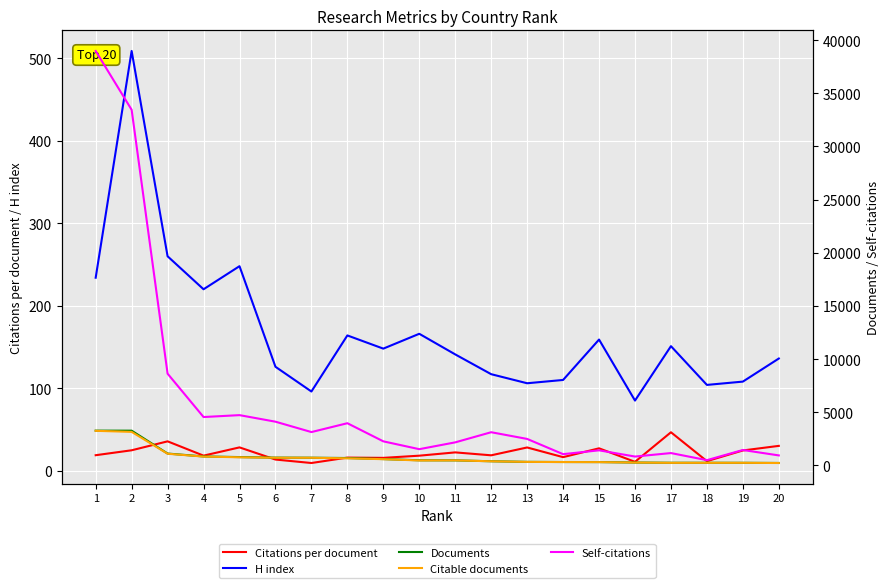

Reading left to right, list all the values displayed in this chart.

Citations per document: 18.7	24.7	35.5	18.2	28.2	13.5	9.3	15.8	15.5	18.2	22.1	18.6	28.1	16.4	27.1	10.7	46.6	11.5	24.5	30.1
H index: 234.0	509.0	260.0	220.0	248.0	126.0	96.0	164.0	148.0	166.0	141.0	117.0	106.0	110.0	159.0	85.0	151.0	104.0	108.0	136.0
Documents: 3275.0	3272.0	1120.0	848.0	789.0	737.0	729.0	701.0	601.0	488.0	480.0	397.0	338.0	325.0	319.0	276.0	254.0	253.0	249.0	235.0
Citable documents: 3258.0	3160.0	1103.0	836.0	770.0	727.0	724.0	672.0	591.0	471.0	478.0	394.0	336.0	322.0	315.0	275.0	247.0	249.0	248.0	231.0
Self-citations: 38977.0	33449.0	8632.0	4555.0	4733.0	4117.0	3141.0	3973.0	2269.0	1532.0	2173.0	3126.0	2496.0	1063.0	1424.0	839.0	1166.0	500.0	1455.0	945.0